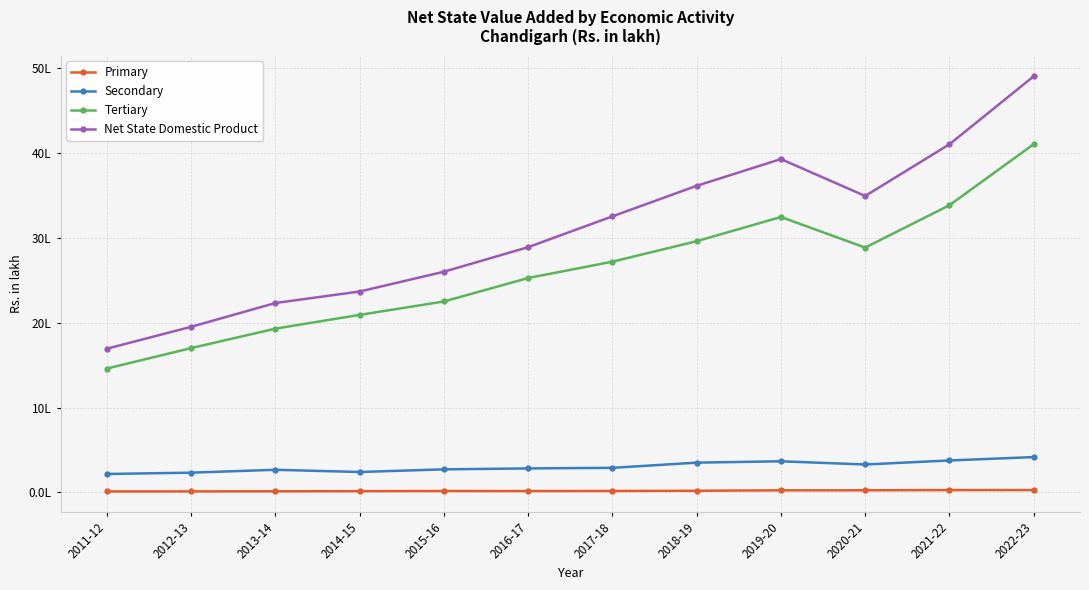

True or false: Primary has a value of 17353.9 at 2015-16.

True